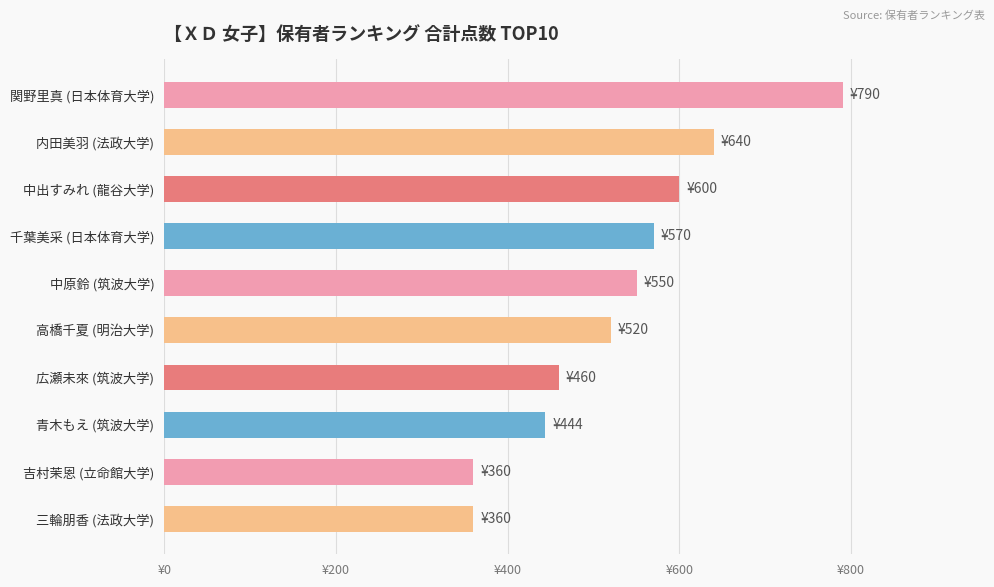

What is the difference between the maximum and second lowest values?

430